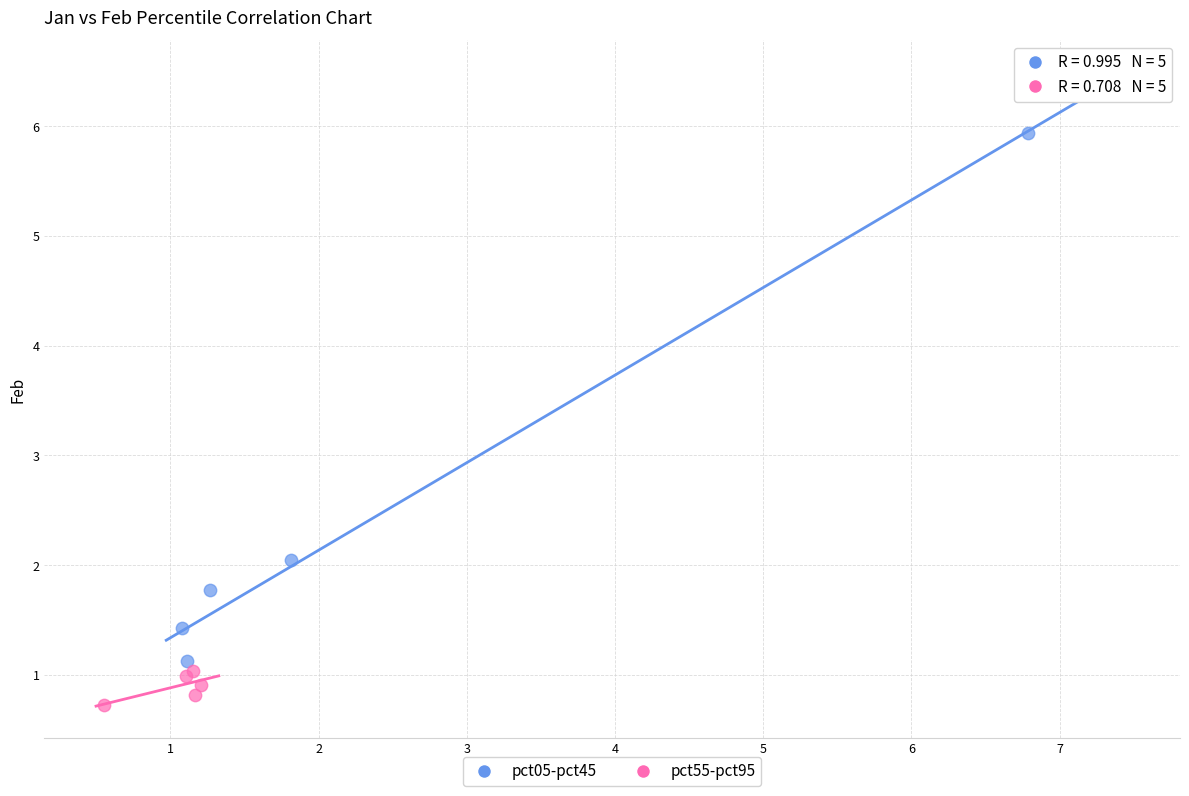

Which series has the largest Y range (max minus min)?

pct05-pct45